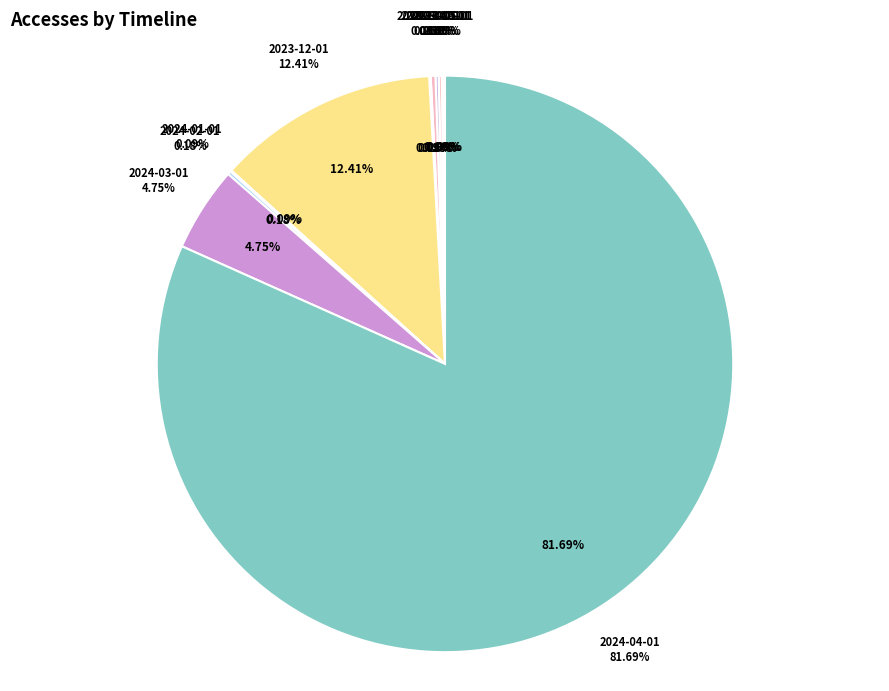

To the nearest percent, what is the average slice percentage?

9%